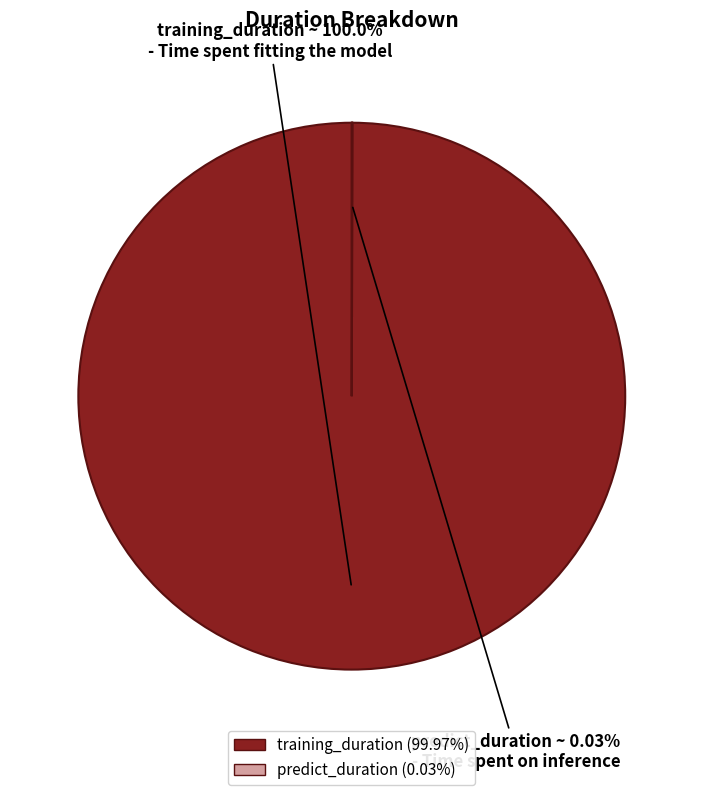

To the nearest percent, what is the average slice percentage?

50%